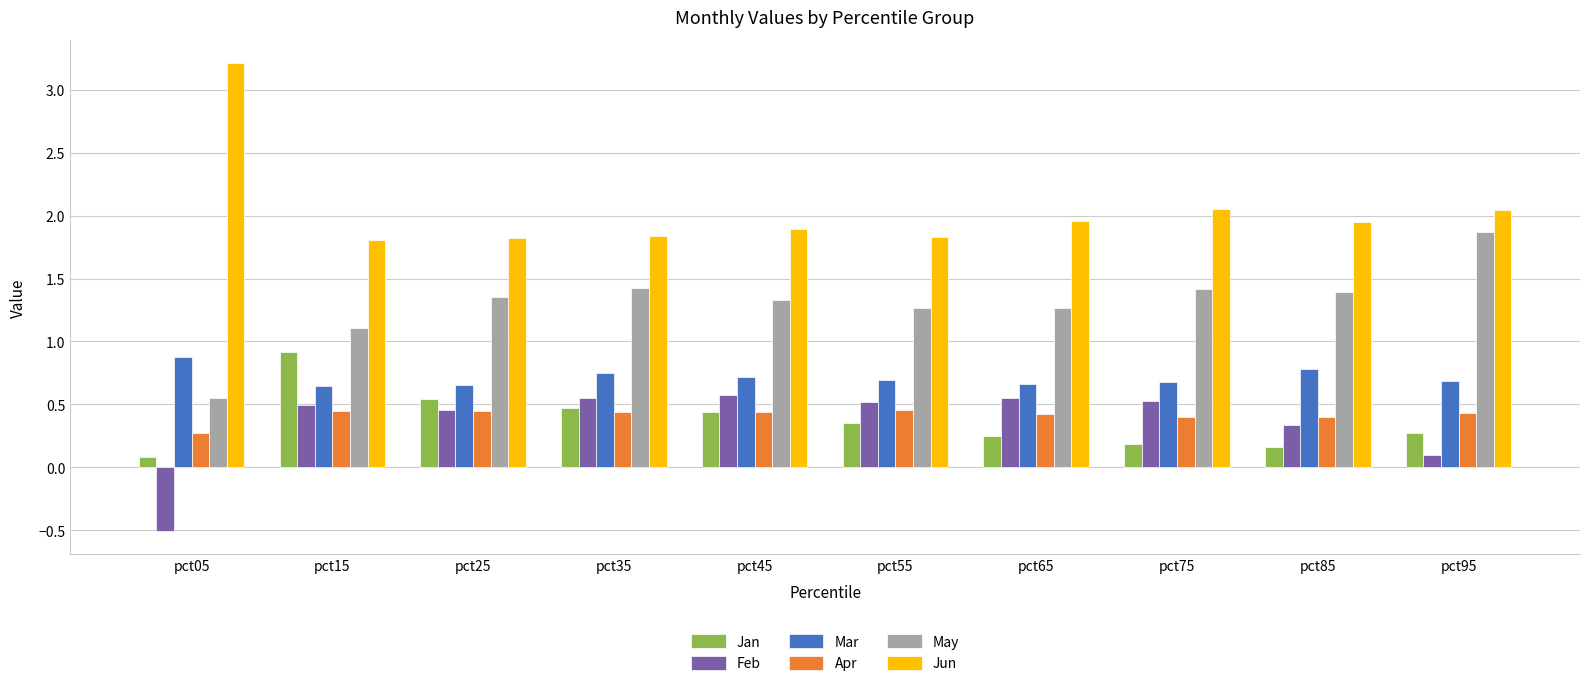

Are the bars grouped side by side (vs. stacked)?

Yes